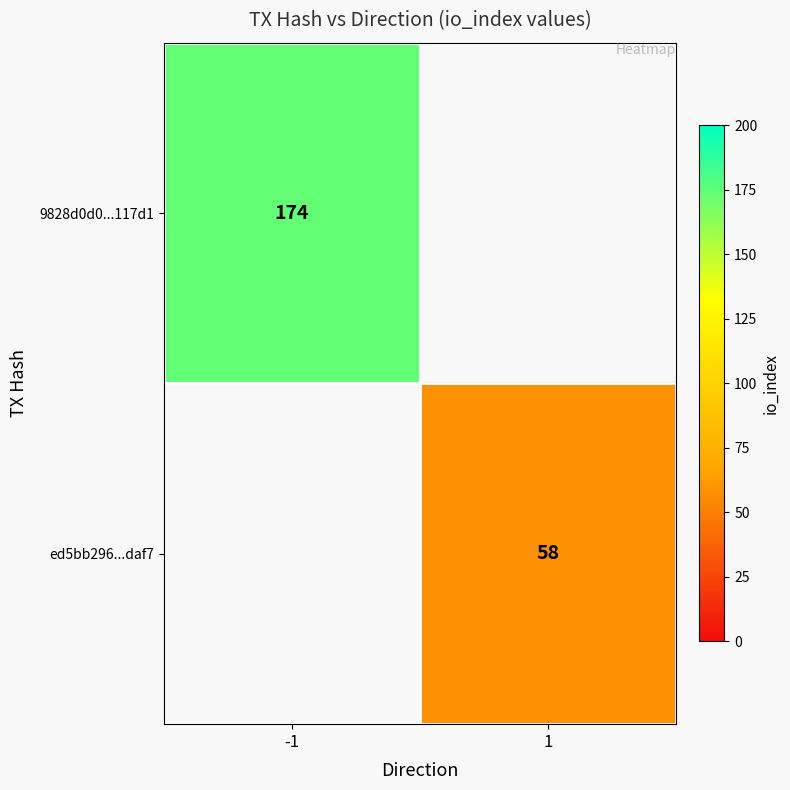

Between 1 and -1, which is larger?

-1